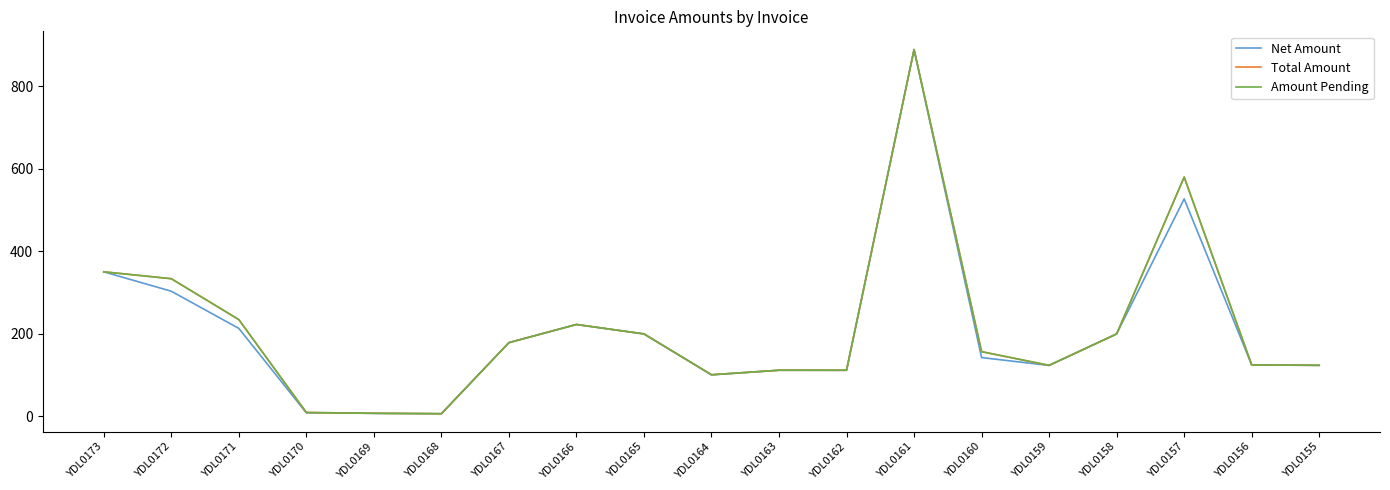

At which label does Amount Pending reach its peak?

YDL0161